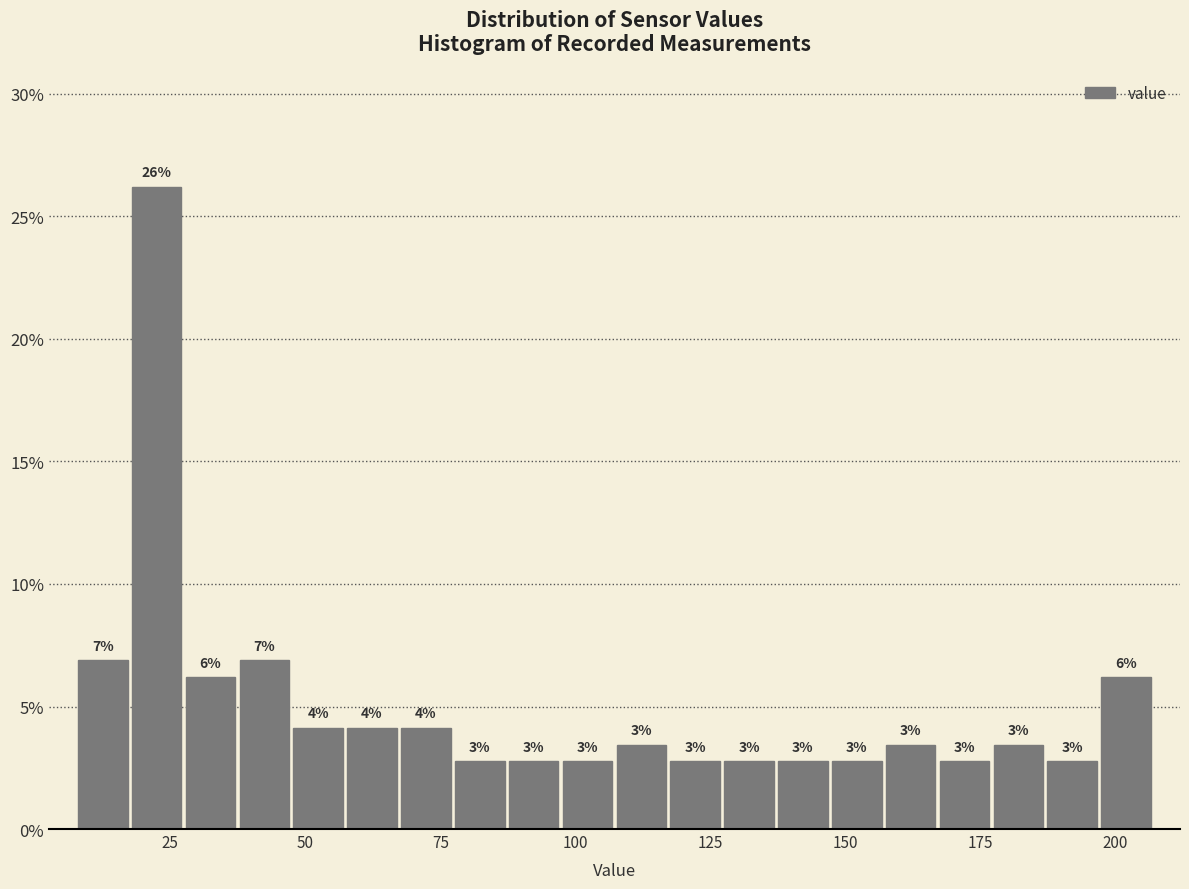

Around what value on the x-axis is the tallest bar? Give the approximate position of its centre, as read against the axis.

20